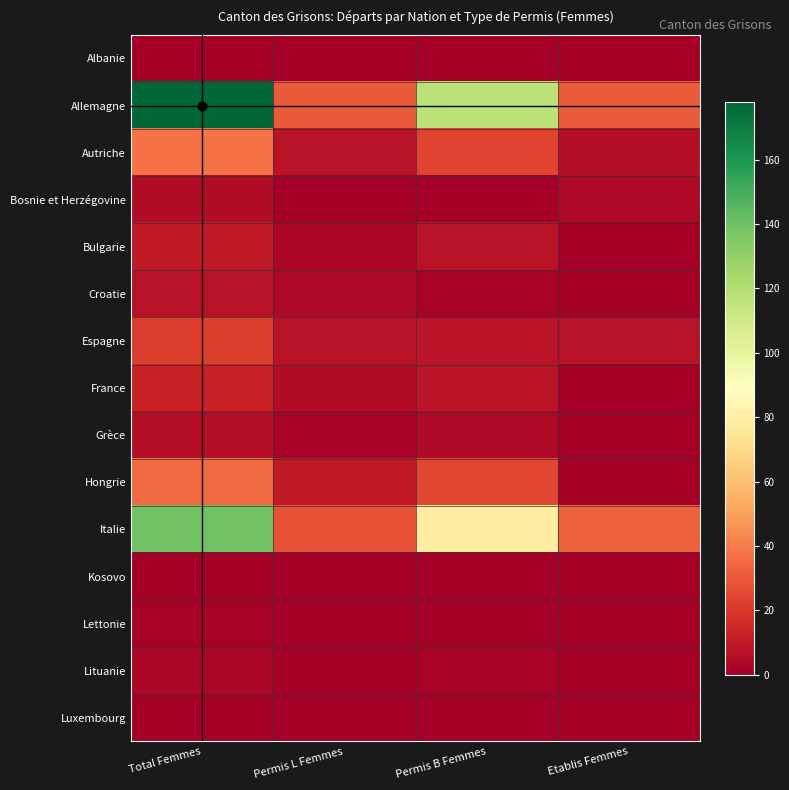

What is the total value across all series at Permis B Femmes?

279